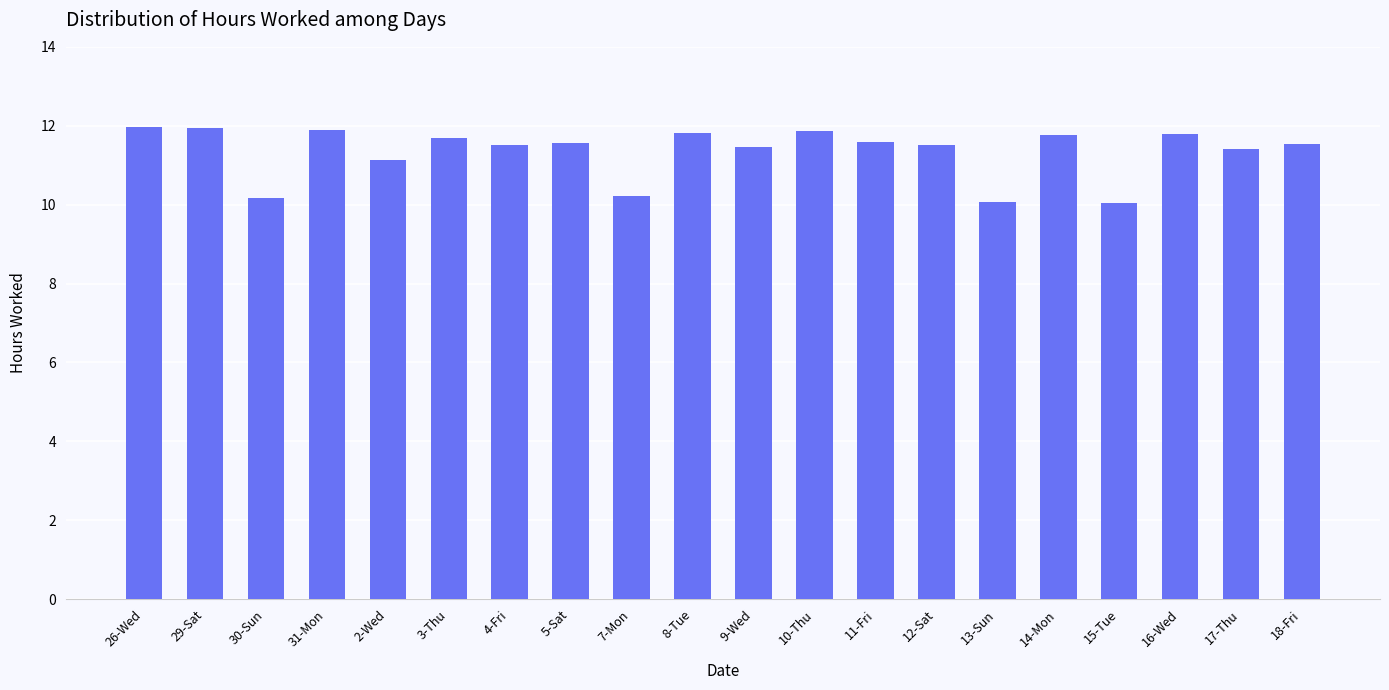

What is the maximum value shown in the chart?

12.0